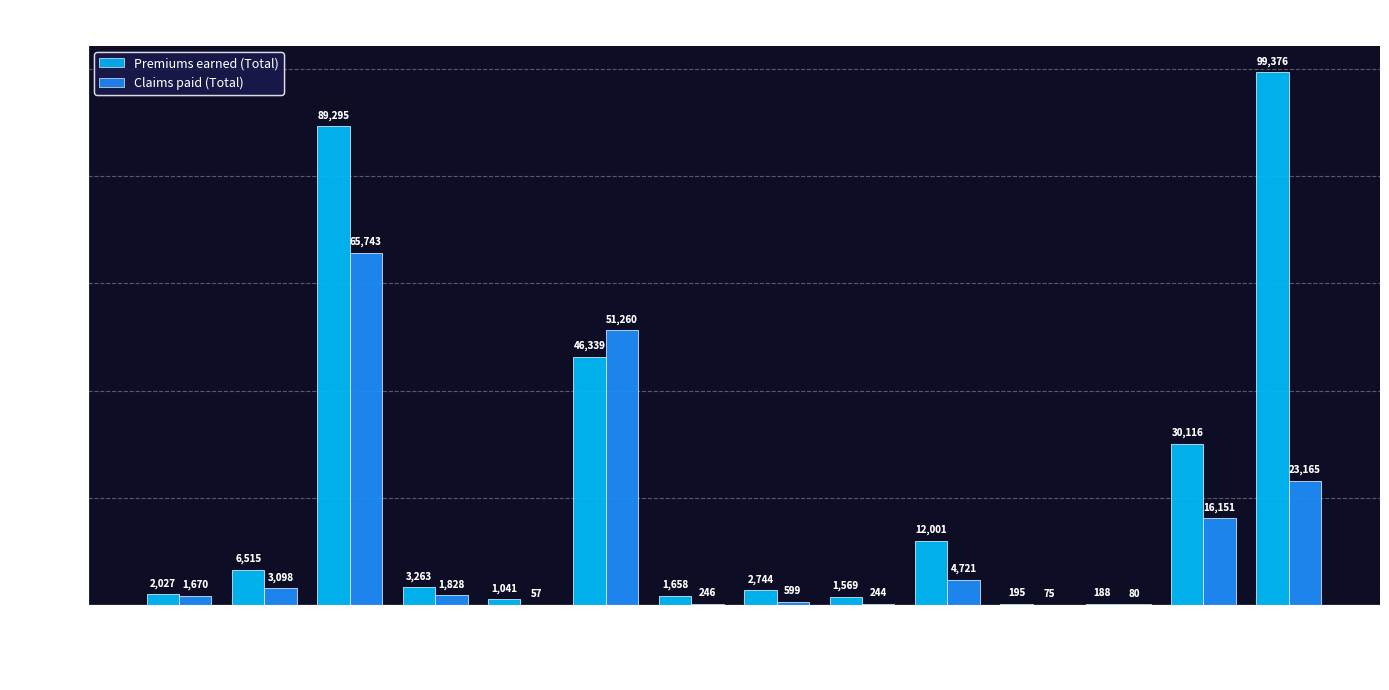

What is the sum of all Premiums earned (Total) values?

296327